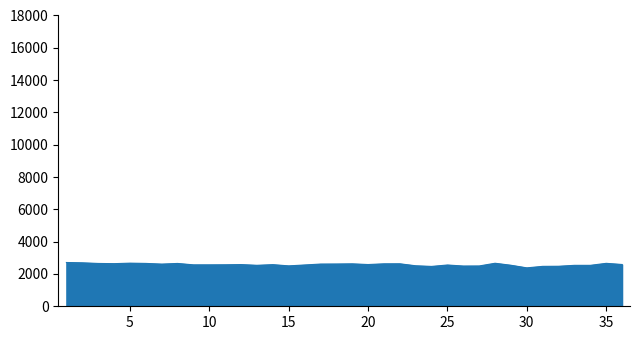

What is the minimum value shown in the chart?

2378